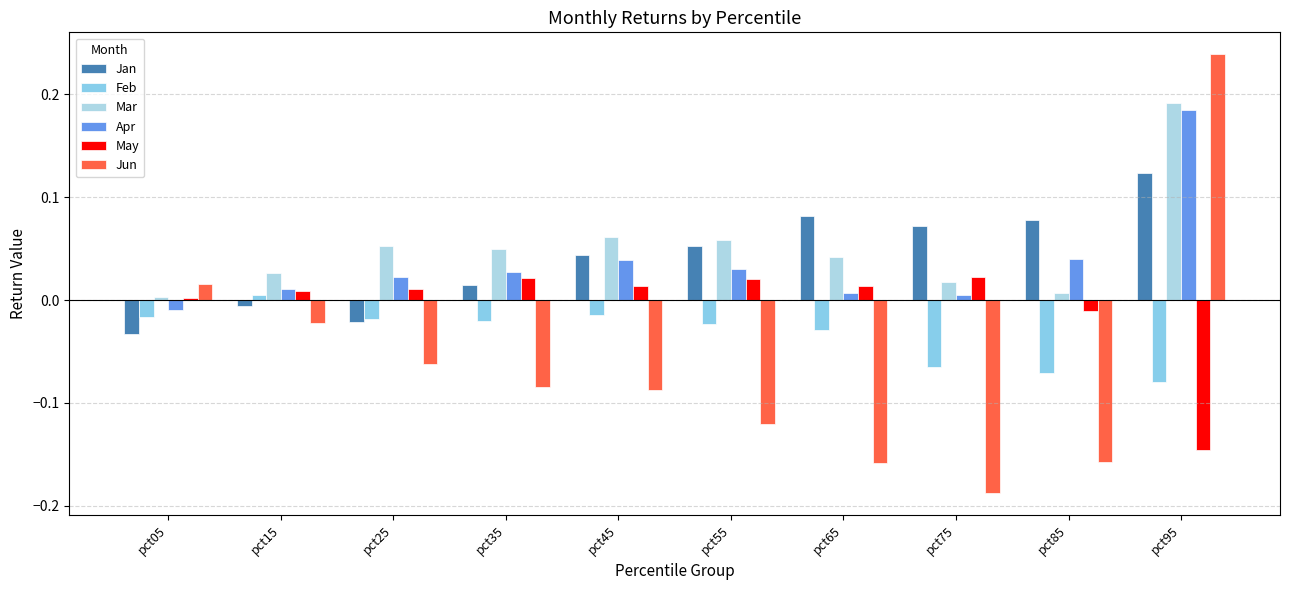

Is it true that Jun equals -0.2 at pct55?

False